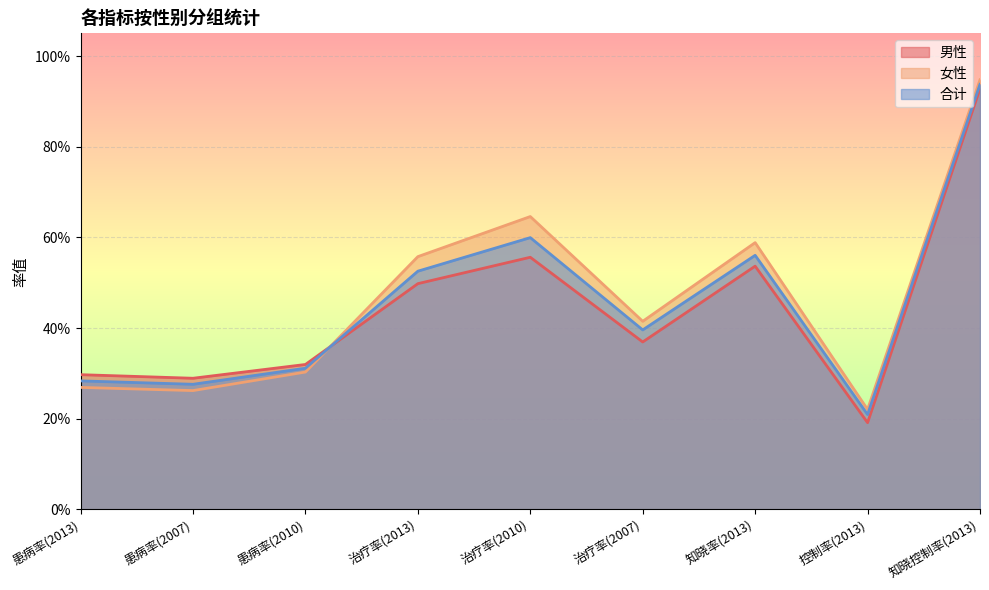

At which label does 男性 reach its minimum?

控制率(2013)